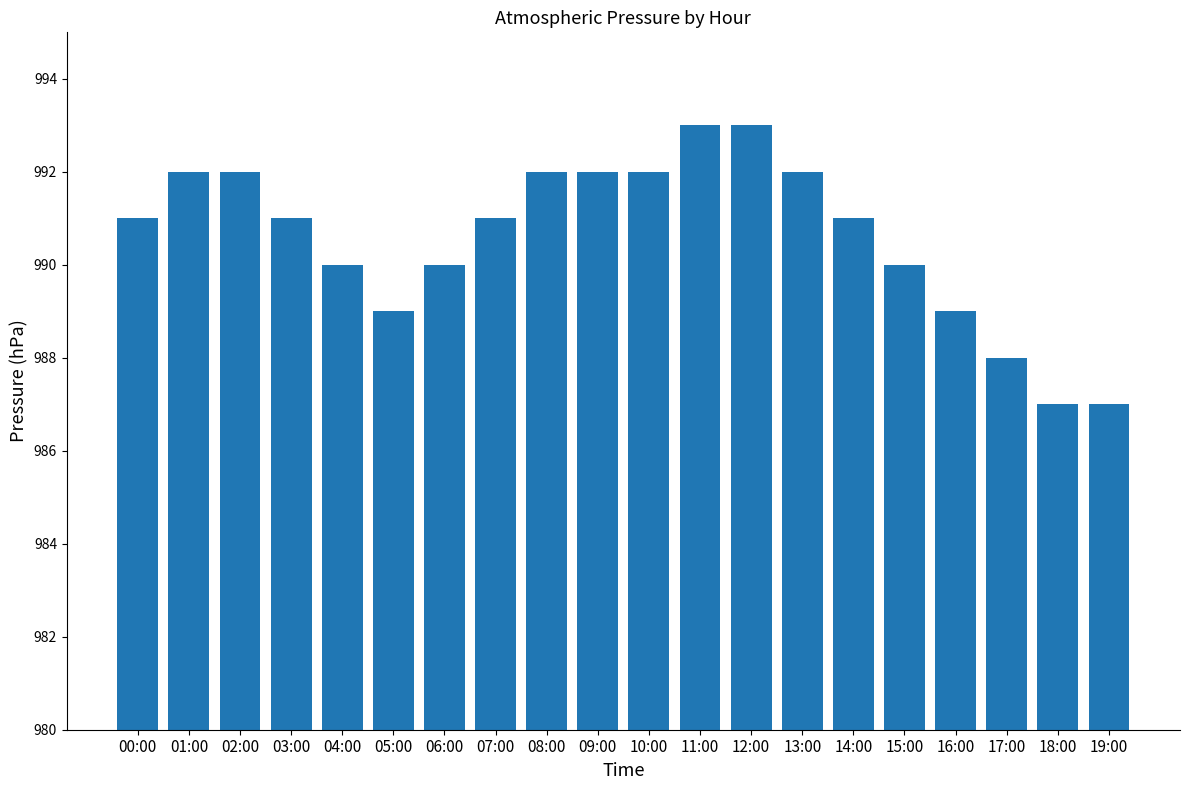

Reading right to left, list all the values displayed in this chart.

19:00=987	18:00=987	17:00=988	16:00=989	15:00=990	14:00=991	13:00=992	12:00=993	11:00=993	10:00=992	09:00=992	08:00=992	07:00=991	06:00=990	05:00=989	04:00=990	03:00=991	02:00=992	01:00=992	00:00=991